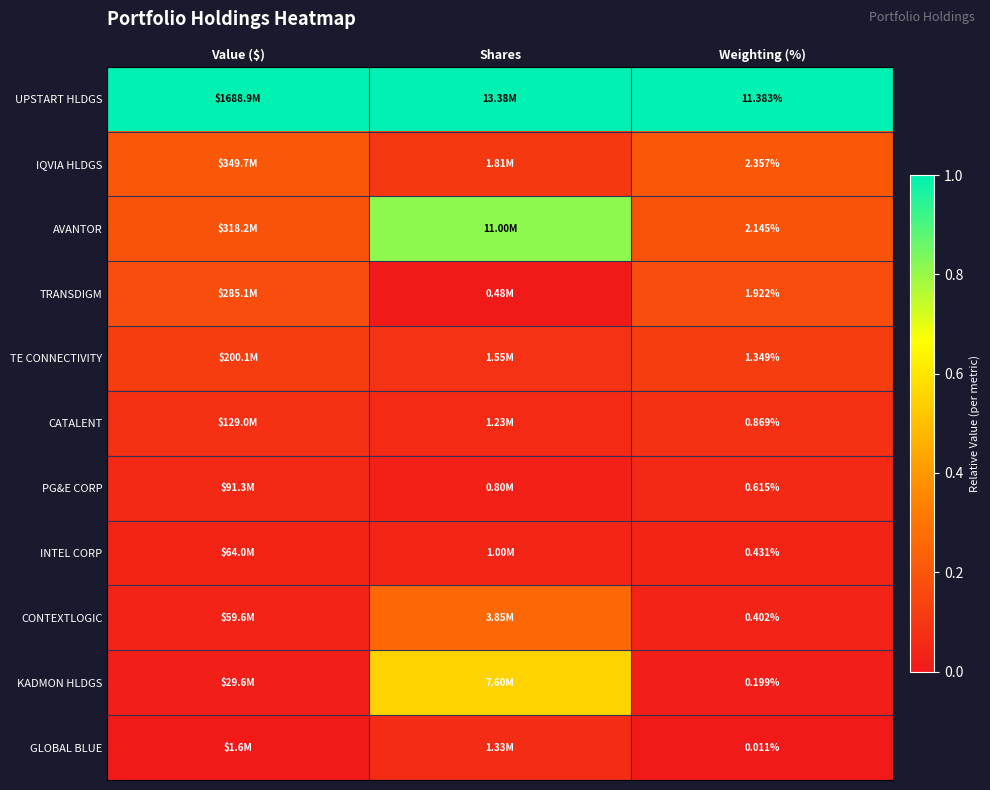

At Weighting (%), list the series in order from smallest to largest.

GLOBAL BLUE, KADMON HLDGS, CONTEXTLOGIC, INTEL CORP, PG&E CORP, CATALENT, TE CONNECTIVITY, TRANSDIGM, AVANTOR, IQVIA HLDGS, UPSTART HLDGS